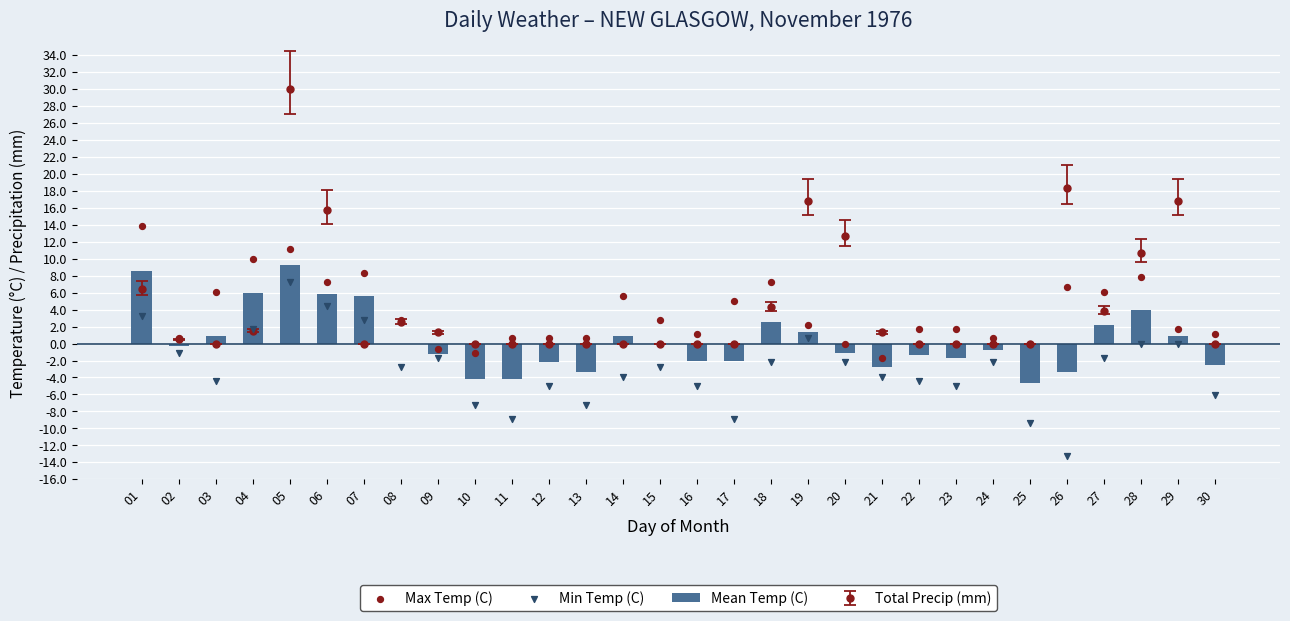

At which category is the sum across all series the highest?

05